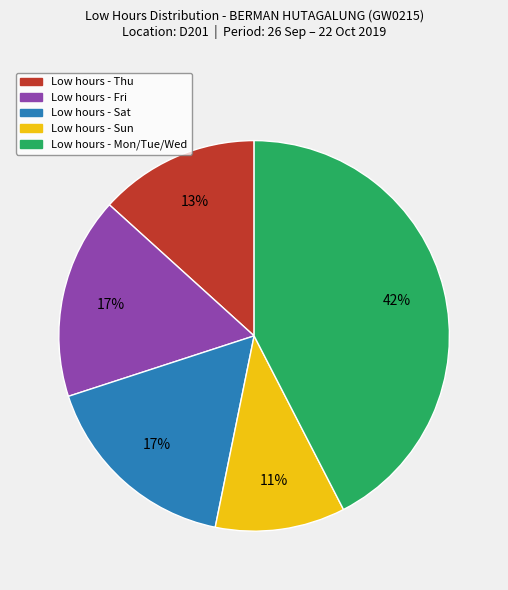

How many slices are in this pie chart?

5